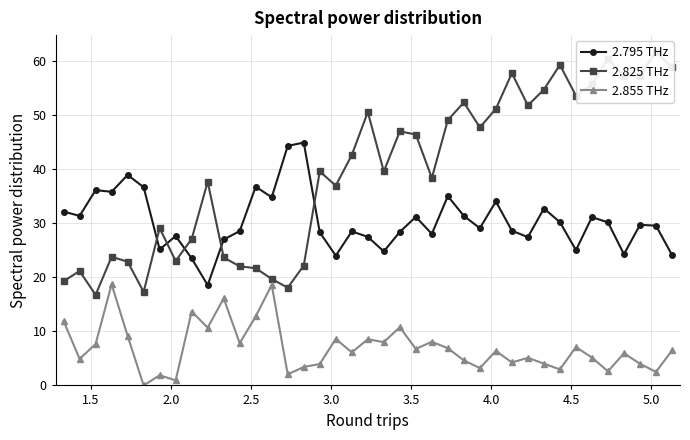

True or false: 2.855 THz and 2.795 THz cross at least once.

False